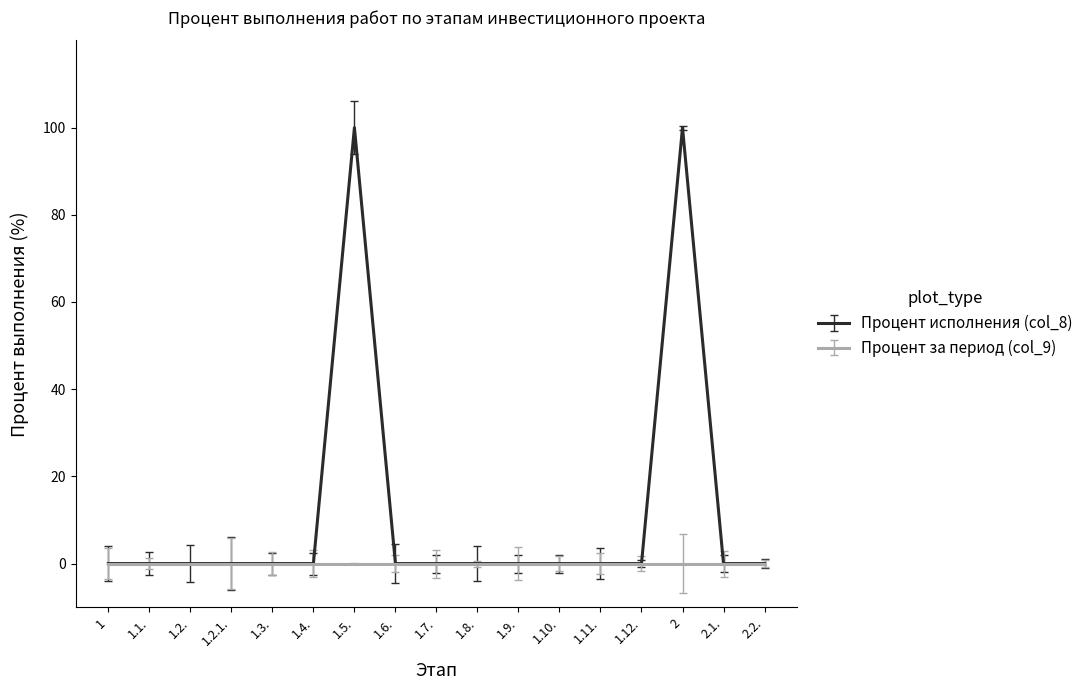

List the series in order of their peak value, lowest first.

Процент за период (col_9), Процент исполнения (col_8)